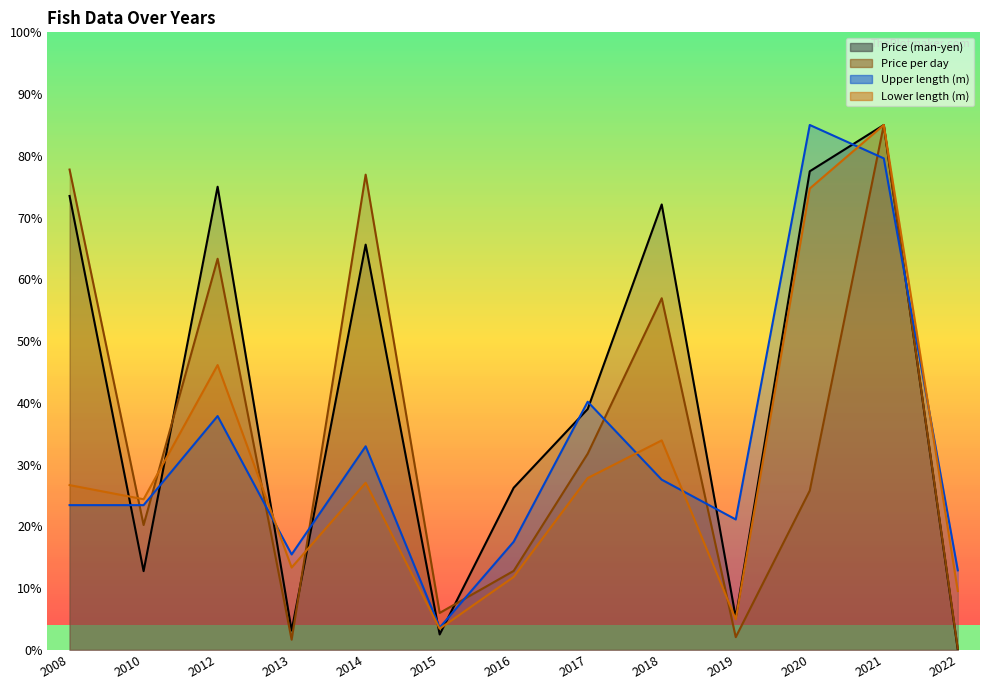

After their last crossing, which series has the higher values: Price per day (man-yen/day) or Price (man-yen)?

Price (man-yen)